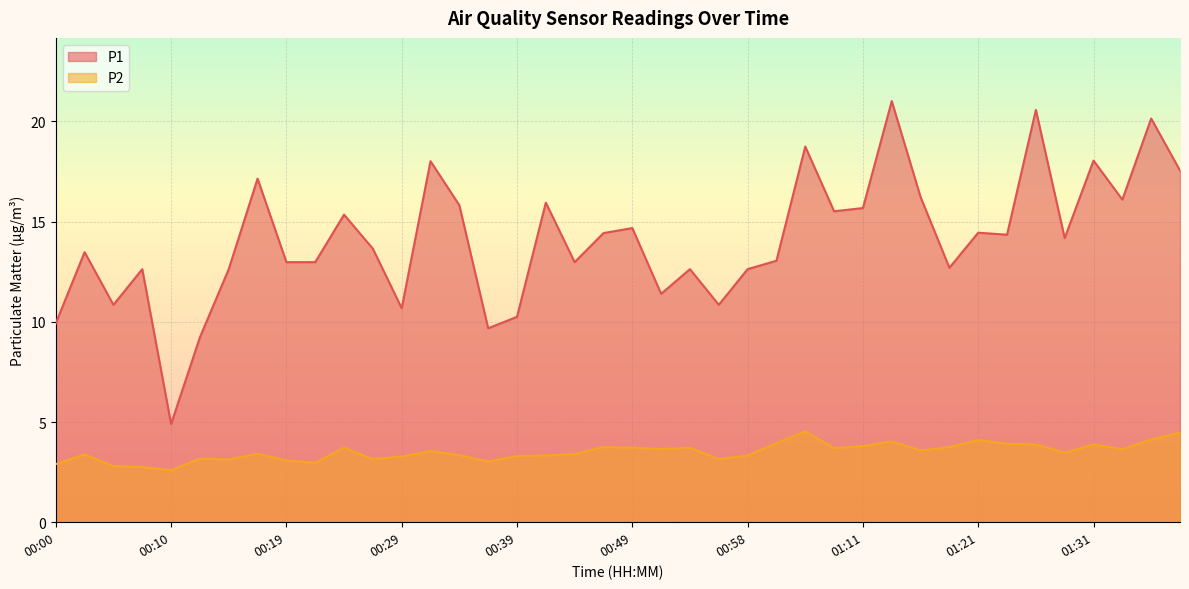

At which label is P2 closest to 3?

00:22